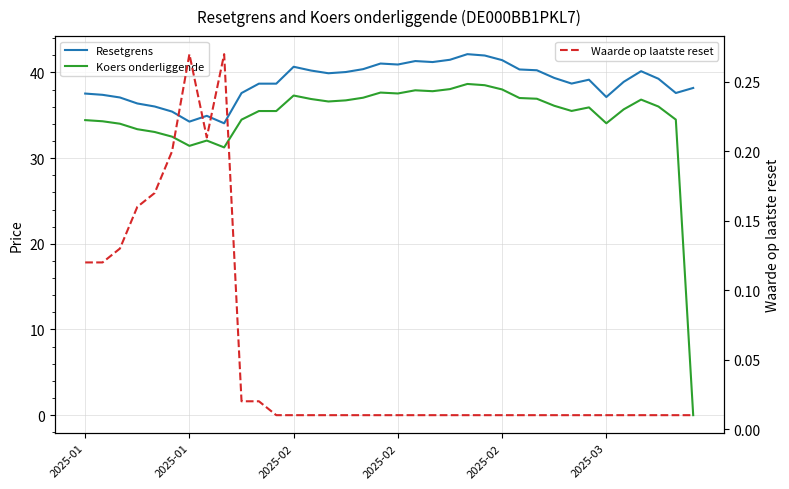

What is the sum of all Koers onderliggende values?

1249.4